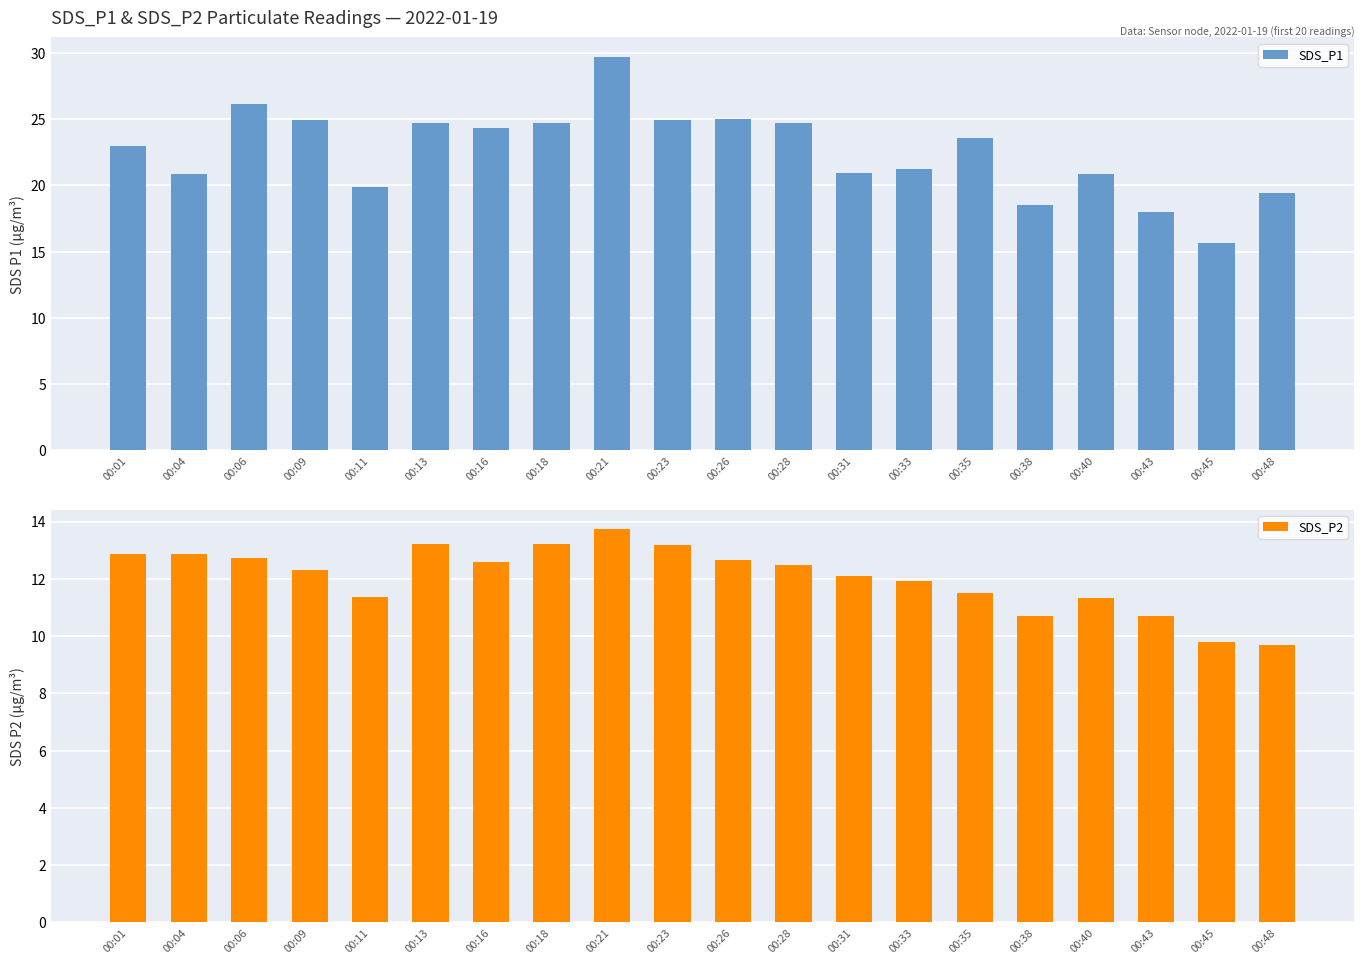

Which series has the widest spread of values?

SDS_P1